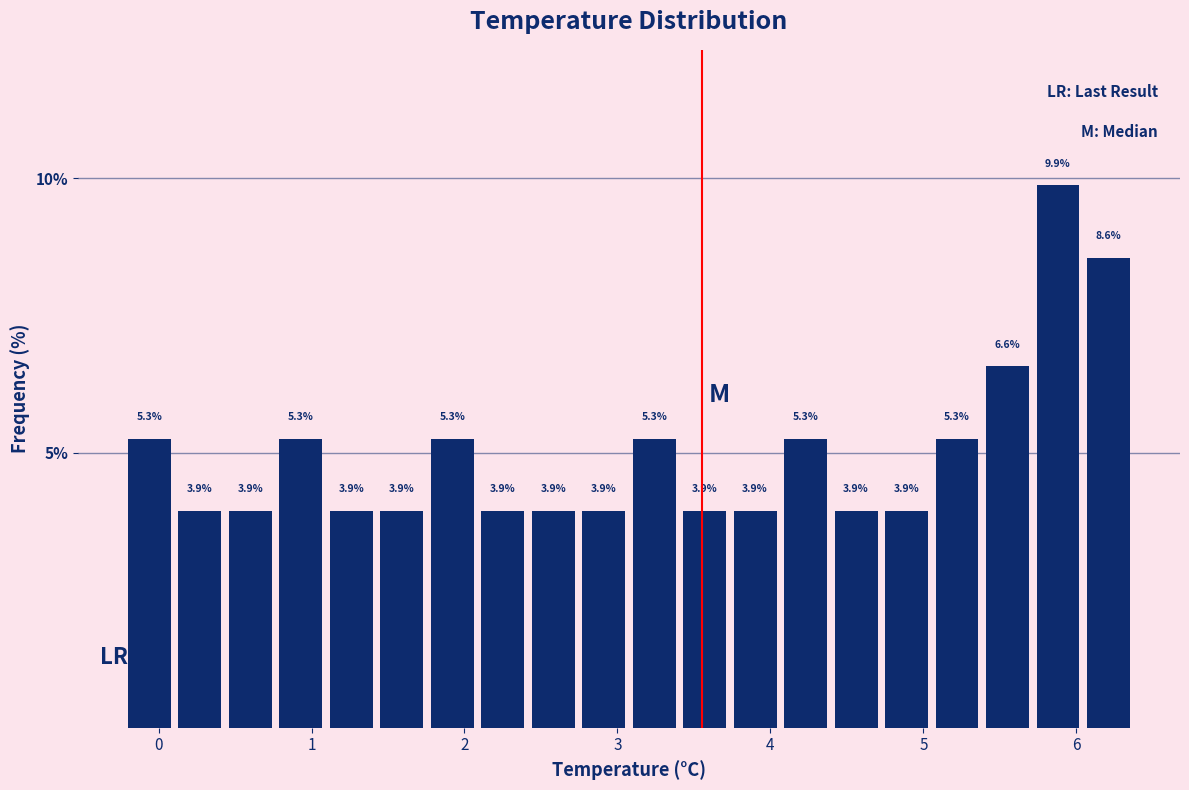

Around what value on the x-axis is the tallest bar? Give the approximate position of its centre, as read against the axis.

5.9